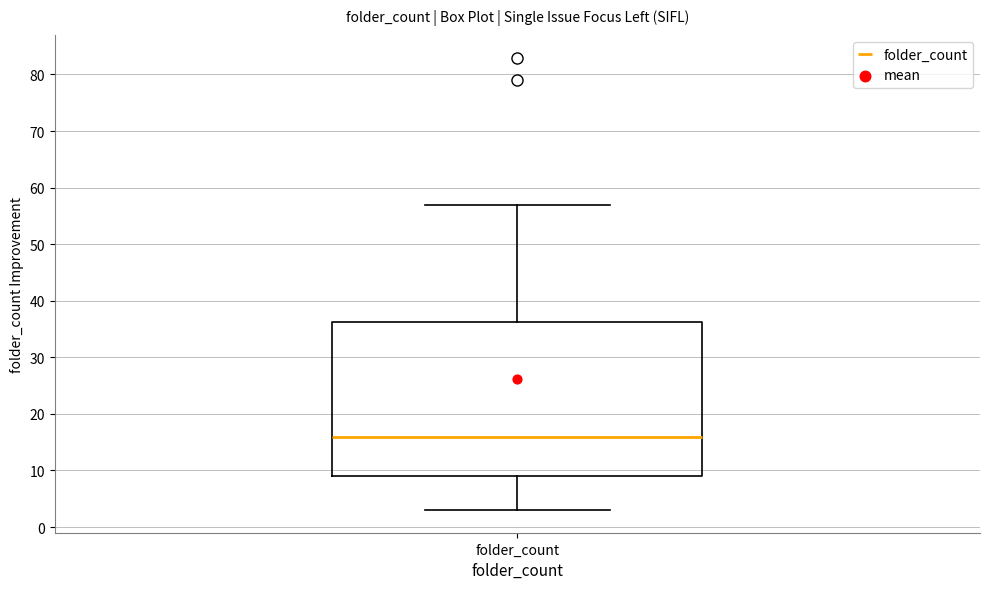

Where does the median line of the box for folder_count sit on the y-axis? The values are not printed on the chart, so give them approximately, as read against the axis.

16